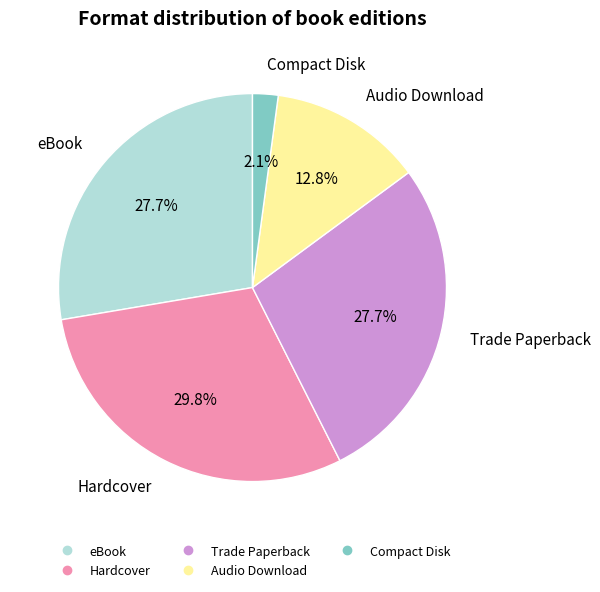

What is the ratio of the value at Audio Download to the value at eBook?

0.5